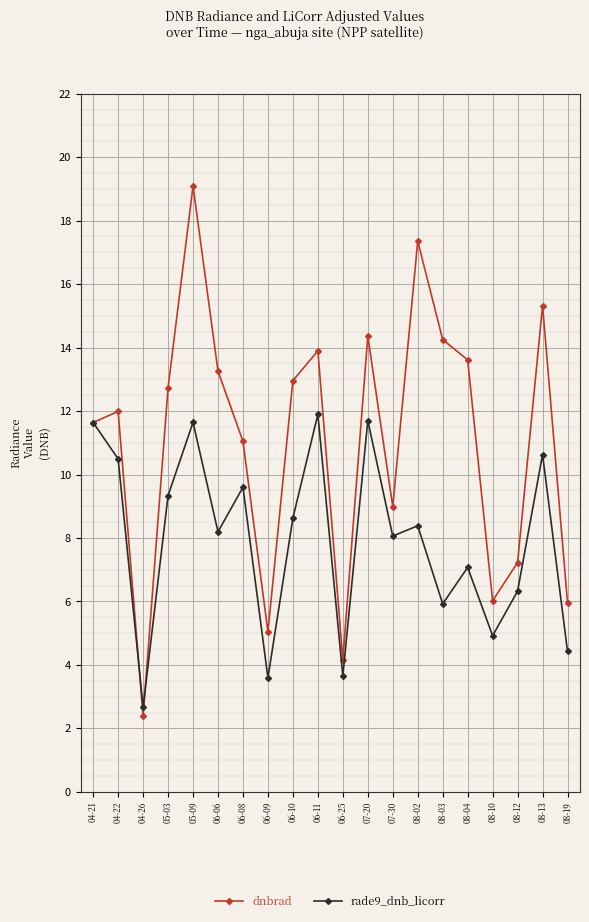

How many lines are shown in the chart?

2